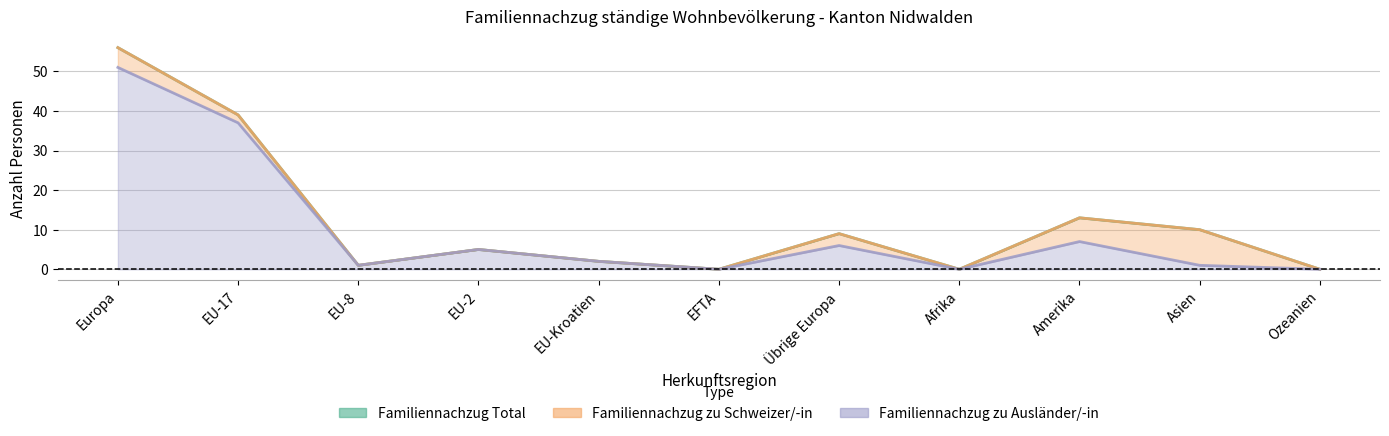

Reading right to left, what are all the values shown in this chart?

Familiennachzug Total: 0	10	13	0	9	0	2	5	1	39	56
Familiennachzug zu Ausländer/-in: 0	1	7	0	6	0	2	5	1	37	51